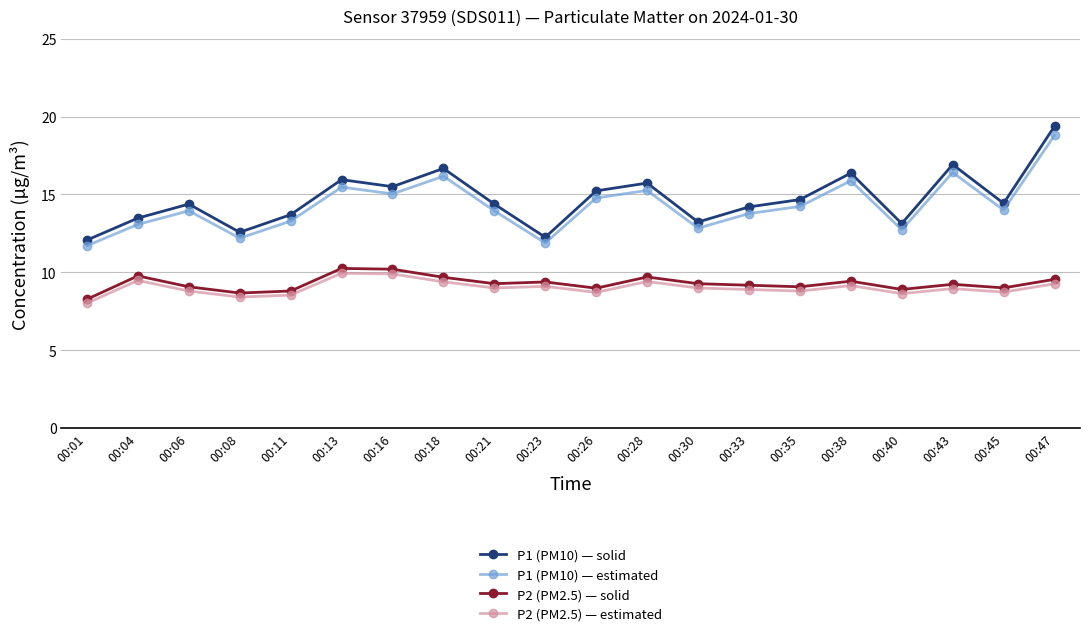

At how many categories does at least one series exceed 13?

17